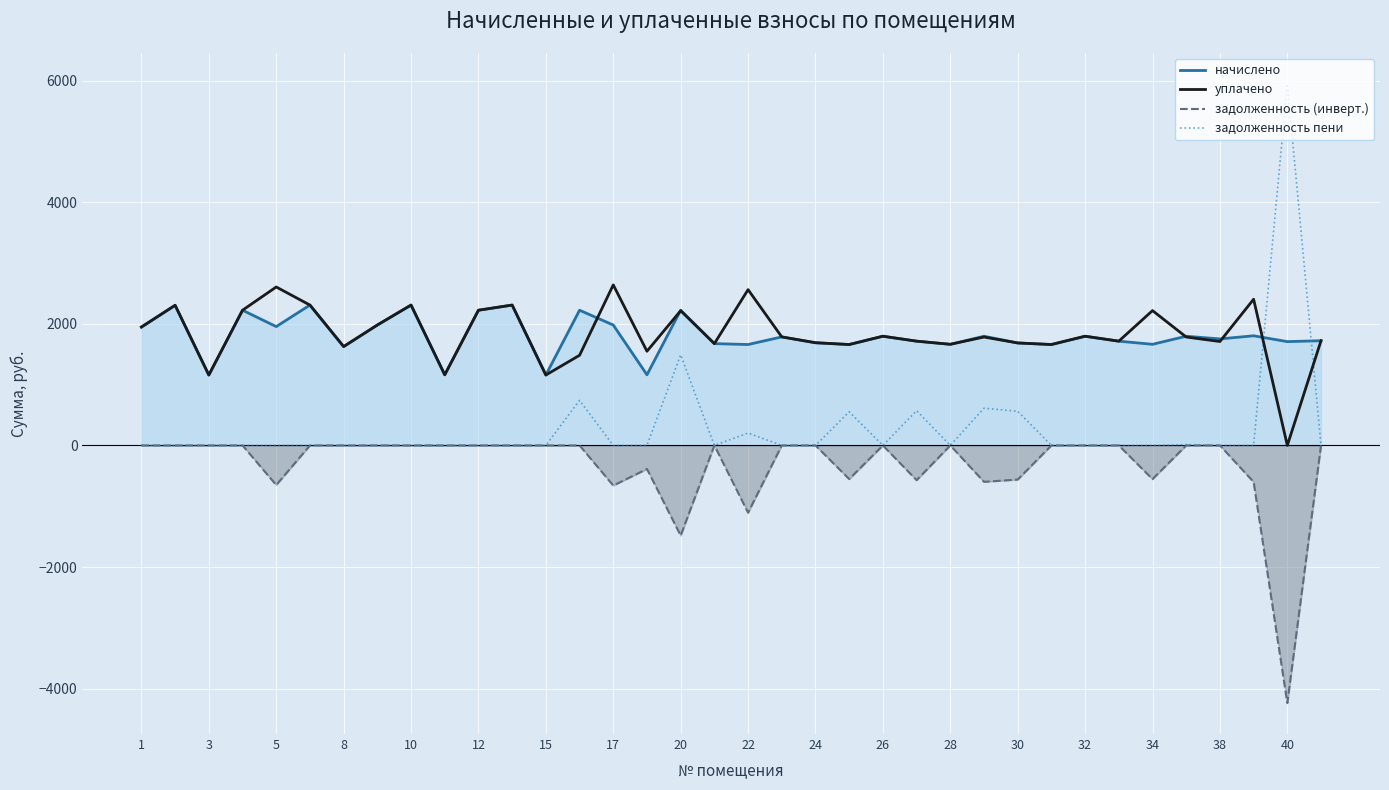

What is the total value across all series at 27?

3318.3